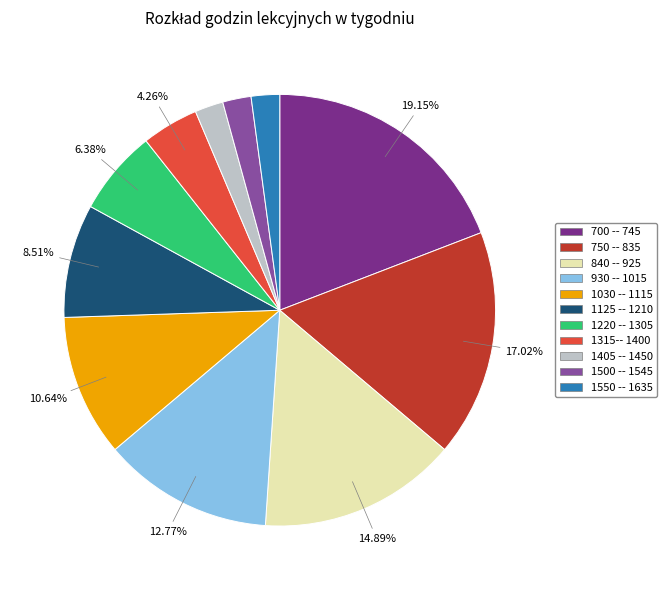

To the nearest percent, what is the average slice percentage?

9%